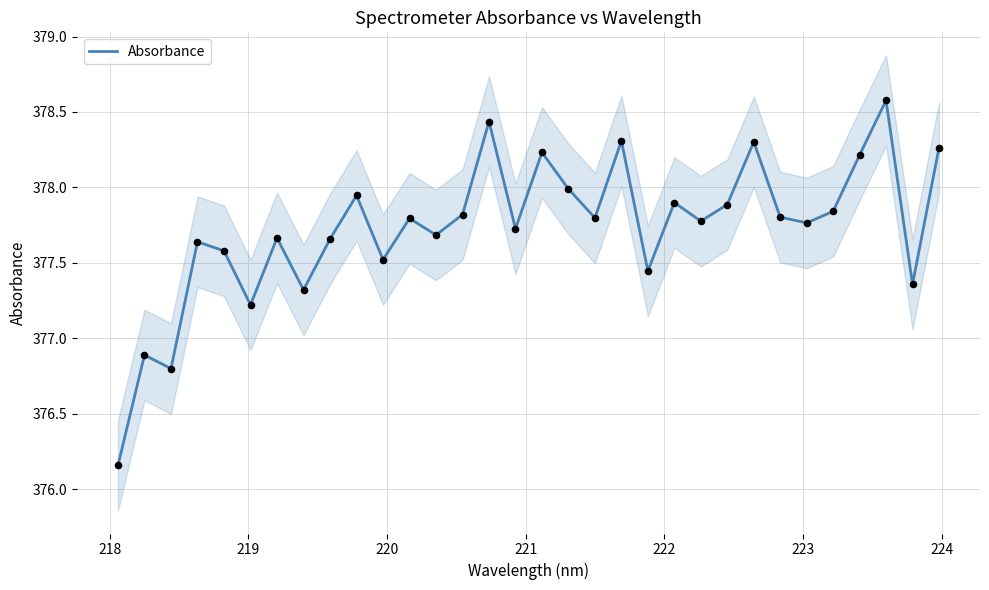

What is the maximum value for Absorbance?

378.6